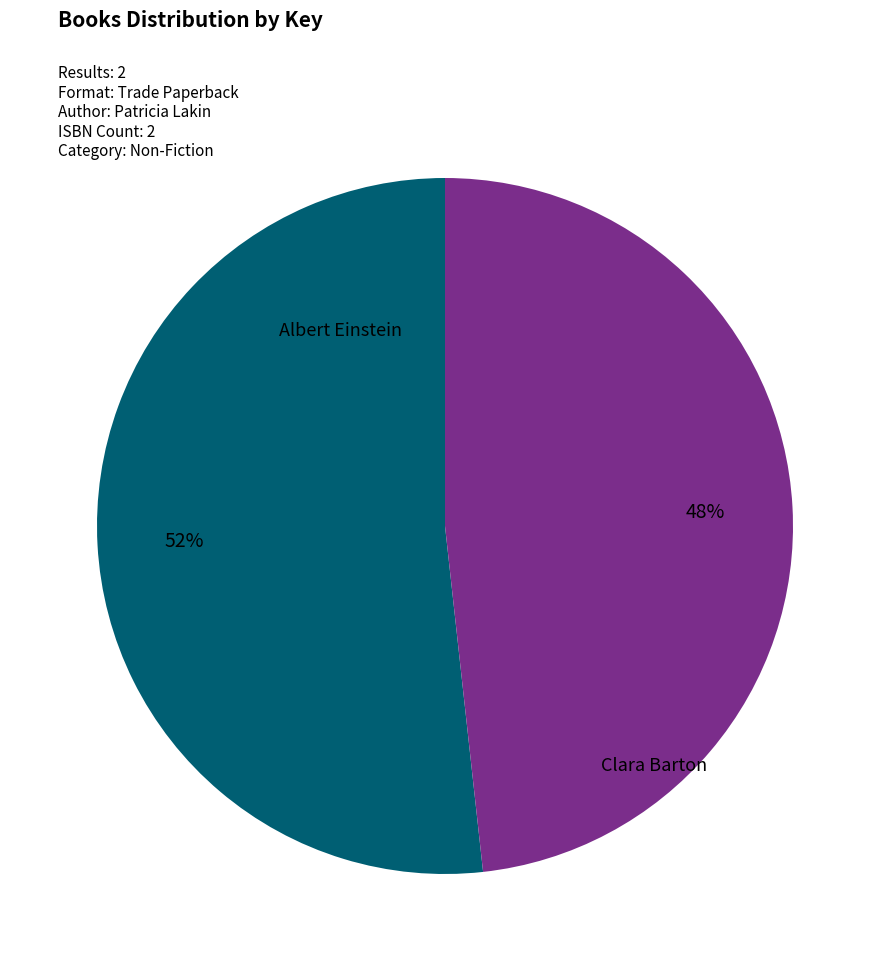

Combined, do Clara Barton and Albert Einstein account for over 50%?

Yes